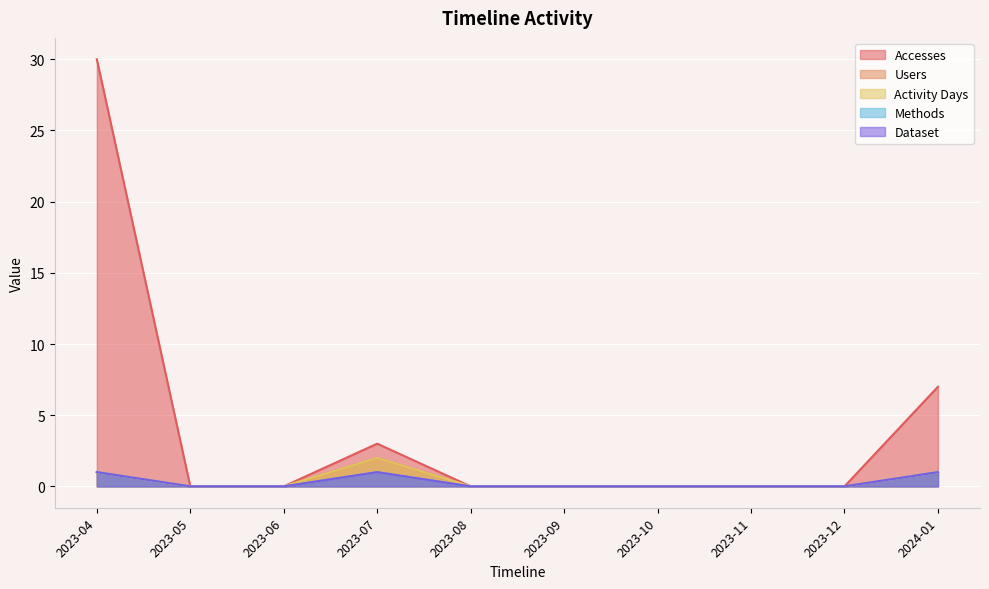

What are all the series names shown in the legend?

Accesses, Users, Activity Days, Methods, Dataset